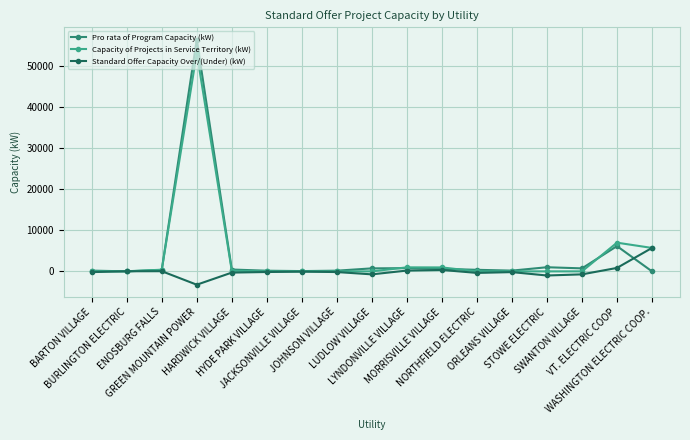

Which series changed the most between JACKSONVILLE VILLAGE and WASHINGTON ELECTRIC COOP.?

Standard Offer Capacity Over/(Under) (kW)